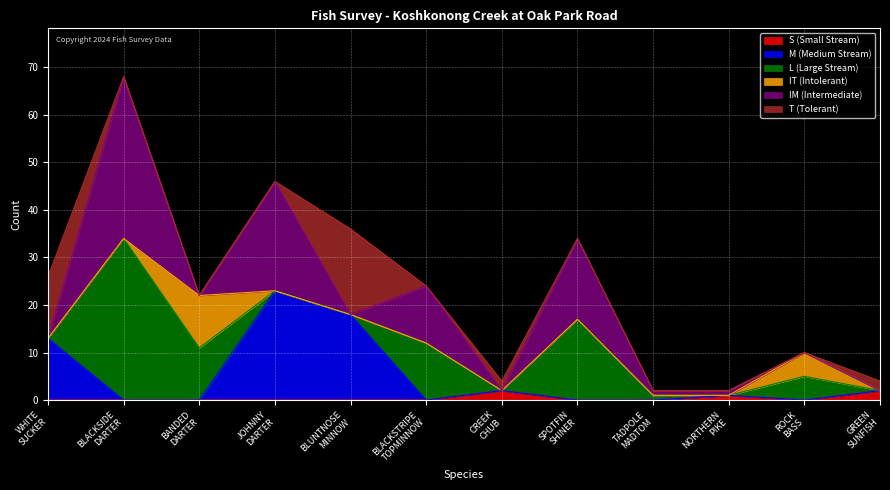

The value of S (Small Stream) at TADPOLE MADTOM is 0. True or false?

True